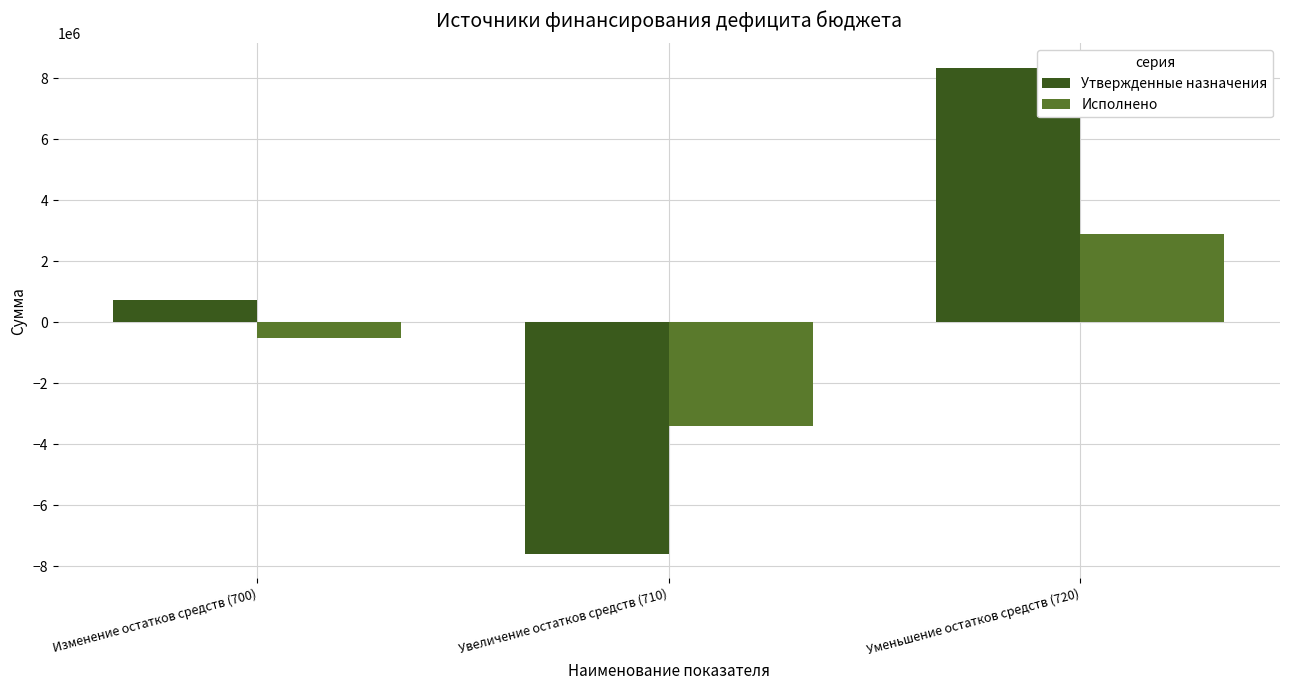

True or false: Исполнено has a value of 786613.1 at Уменьшение остатков средств (720).

False